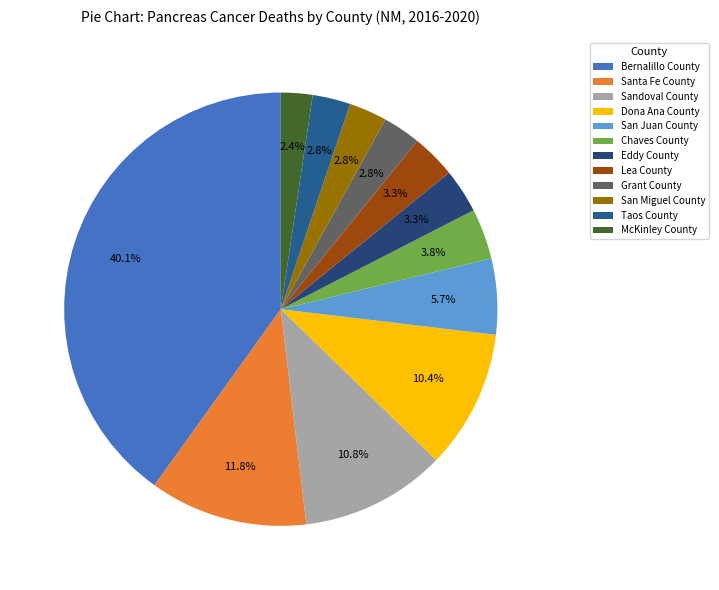

Does Eddy County represent more than half of the total?

No